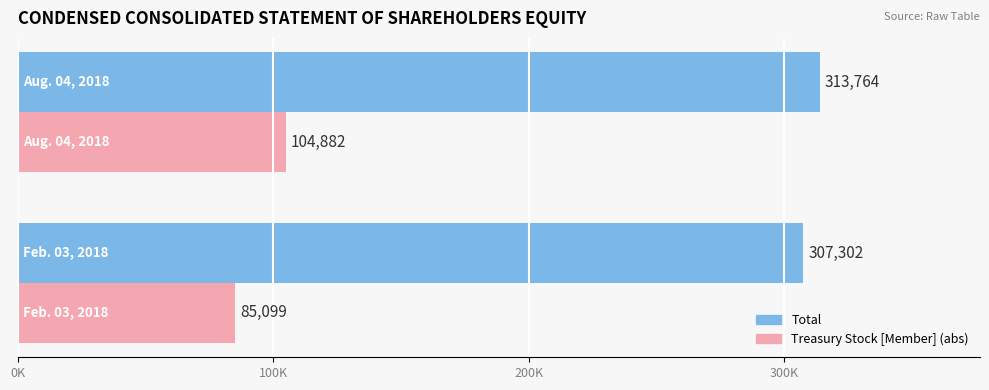

Reading left to right, transcribe all the data shown in this chart.

Total: 0K=307302	100K=313764
Treasury Stock [Member] (abs): 0K=85099	100K=104882